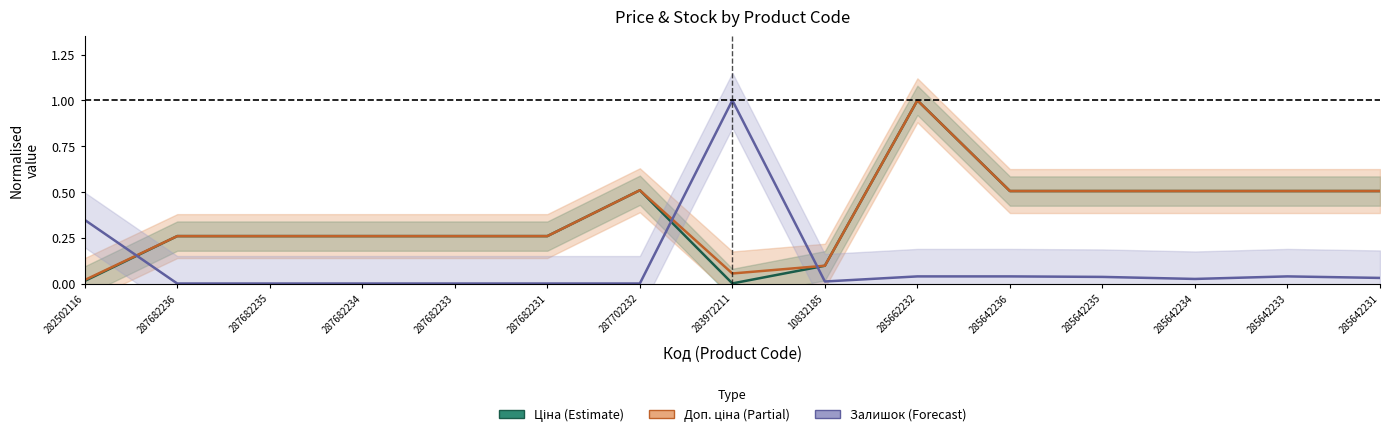

Reading left to right, transcribe all the data shown in this chart.

Ціна: 0.0	0.3	0.3	0.3	0.3	0.3	0.5	0.0	0.1	1.0	0.5	0.5	0.5	0.5	0.5
Доп. ціна: 0.0	0.3	0.3	0.3	0.3	0.3	0.5	0.1	0.1	1.0	0.5	0.5	0.5	0.5	0.5
Залишок: 0.3	0.0	0.0	0.0	0.0	0.0	0.0	1.0	0.0	0.0	0.0	0.0	0.0	0.0	0.0